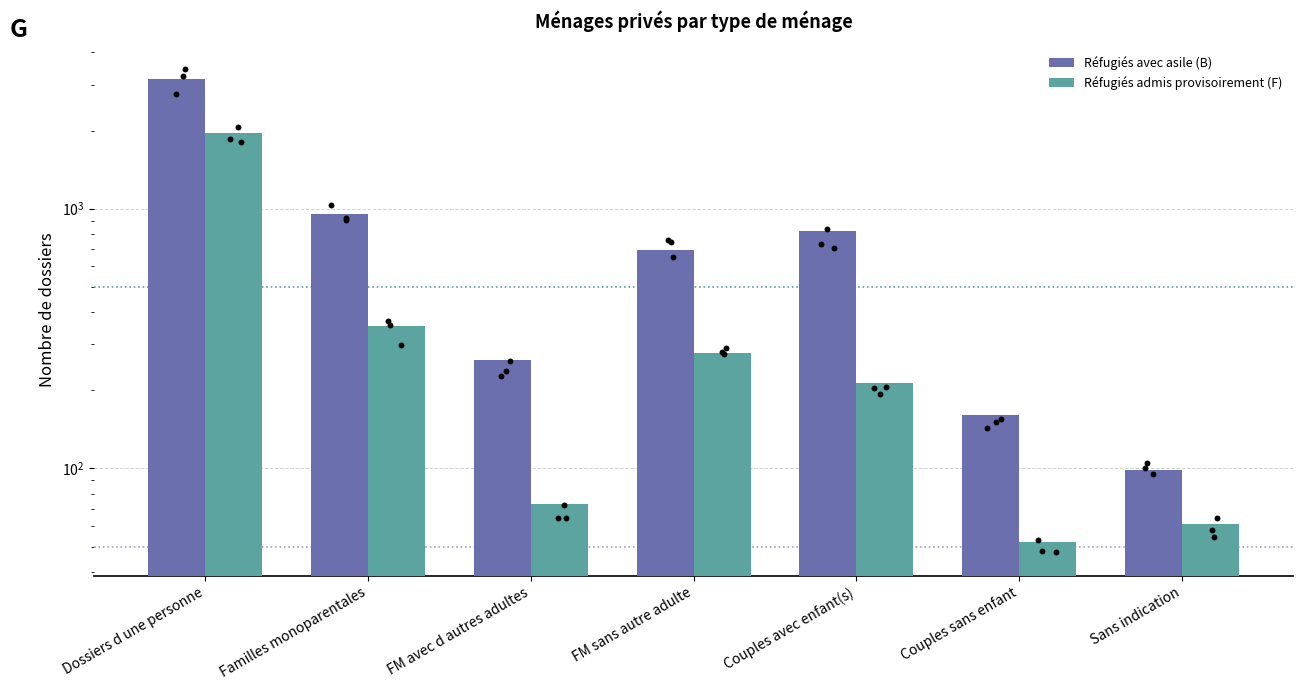

What is the total value across all series at Familles monoparentales?

1309